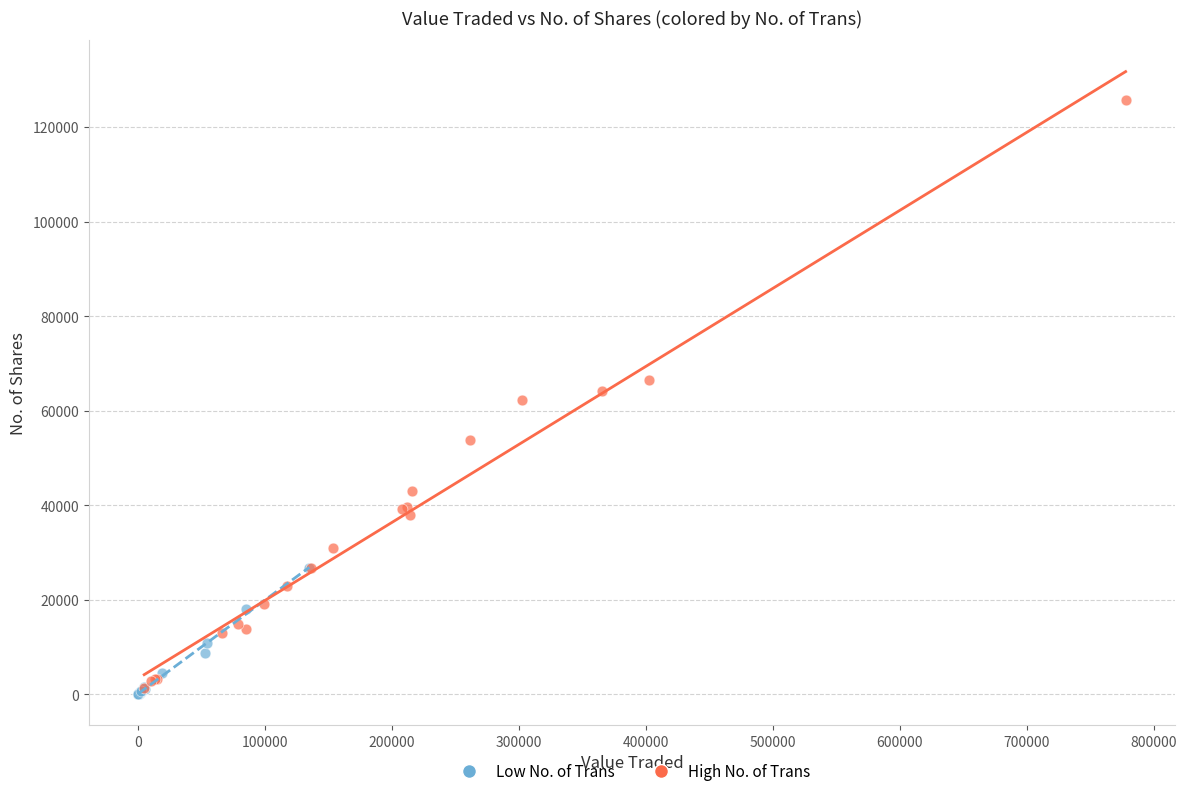

Which series contains the lowest Y value?

Low No. of Trans